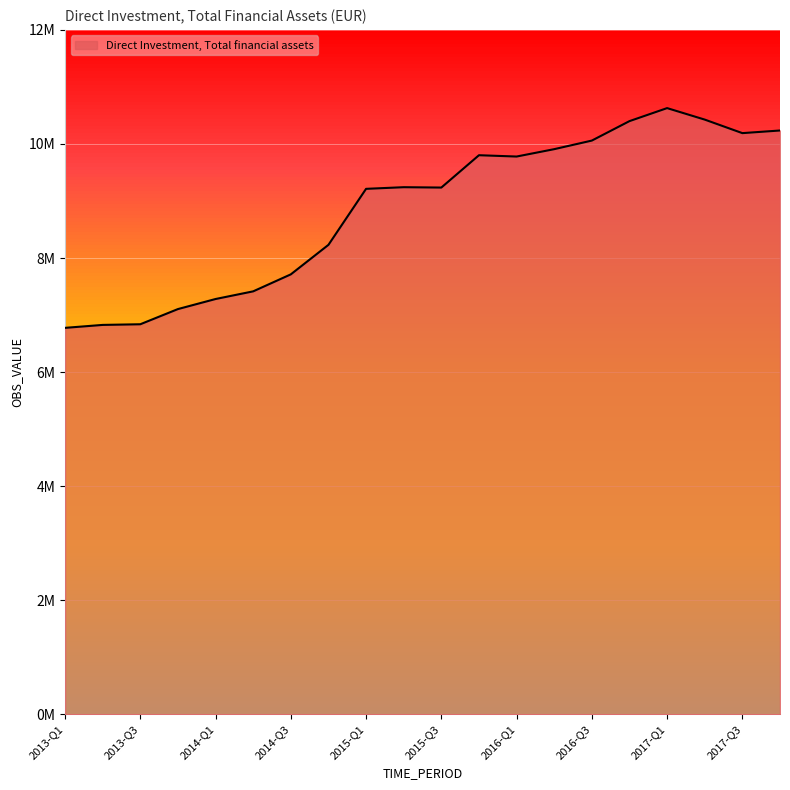

Does the chart display data point markers on the line(s)?

No